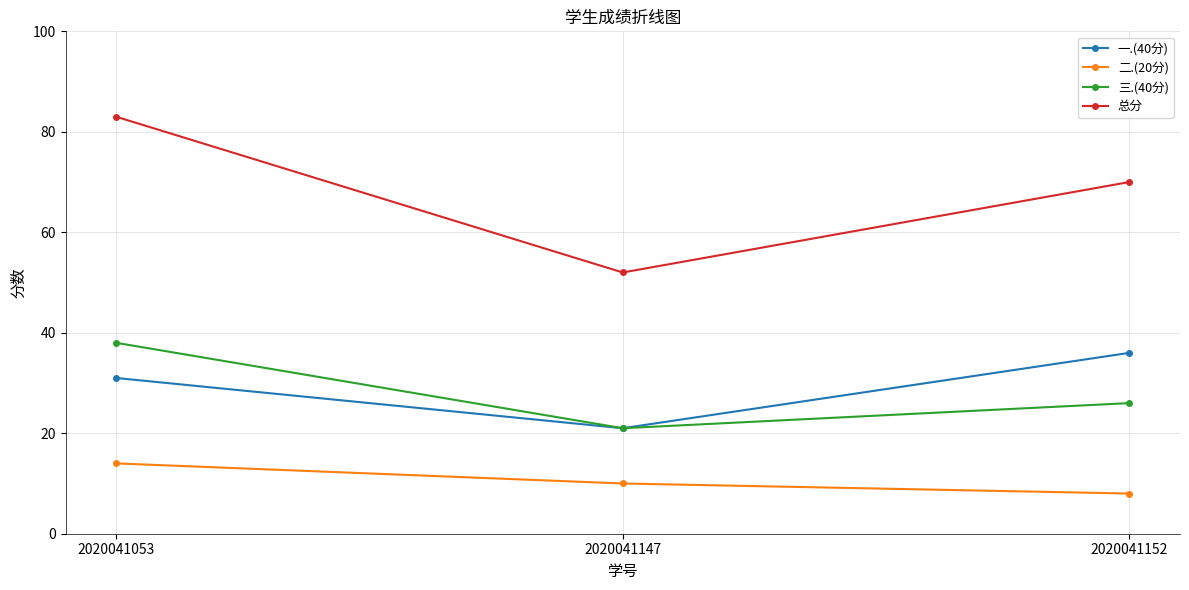

At 2020041053, list the series in order from largest to smallest.

总分, 三.(40分), 一.(40分), 二.(20分)